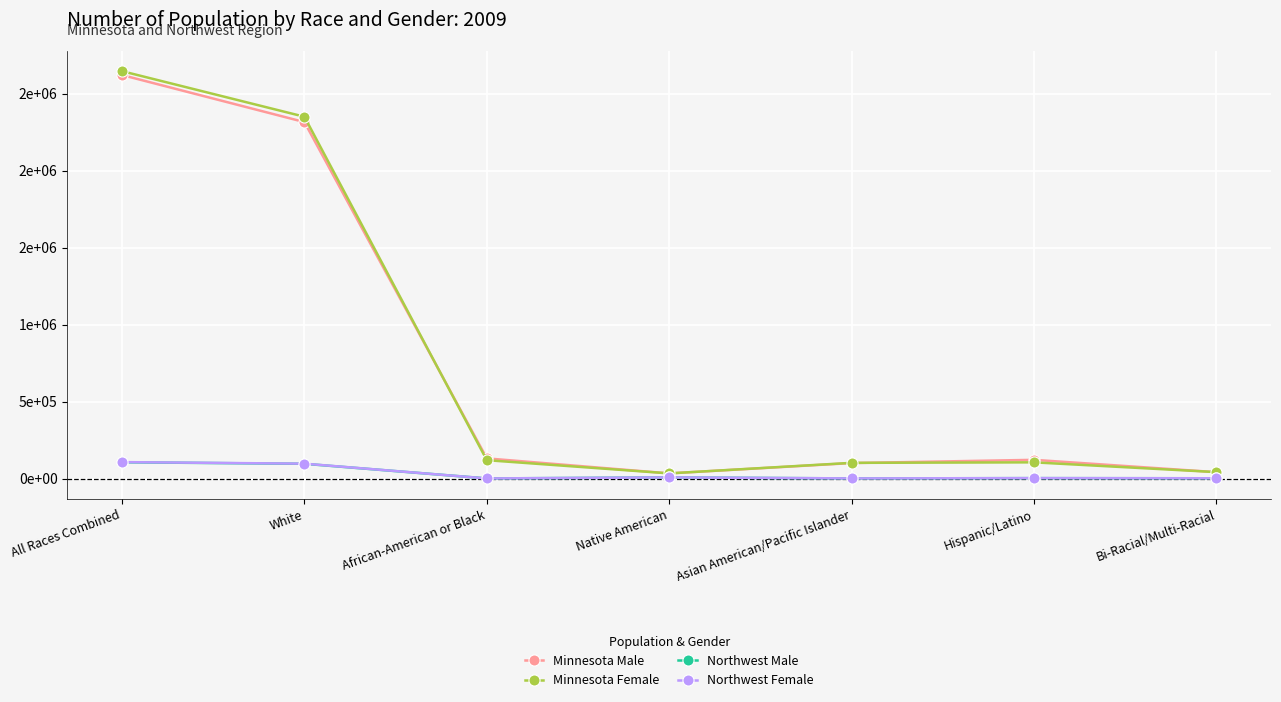

Is this an area chart (filled region under the line)?

No